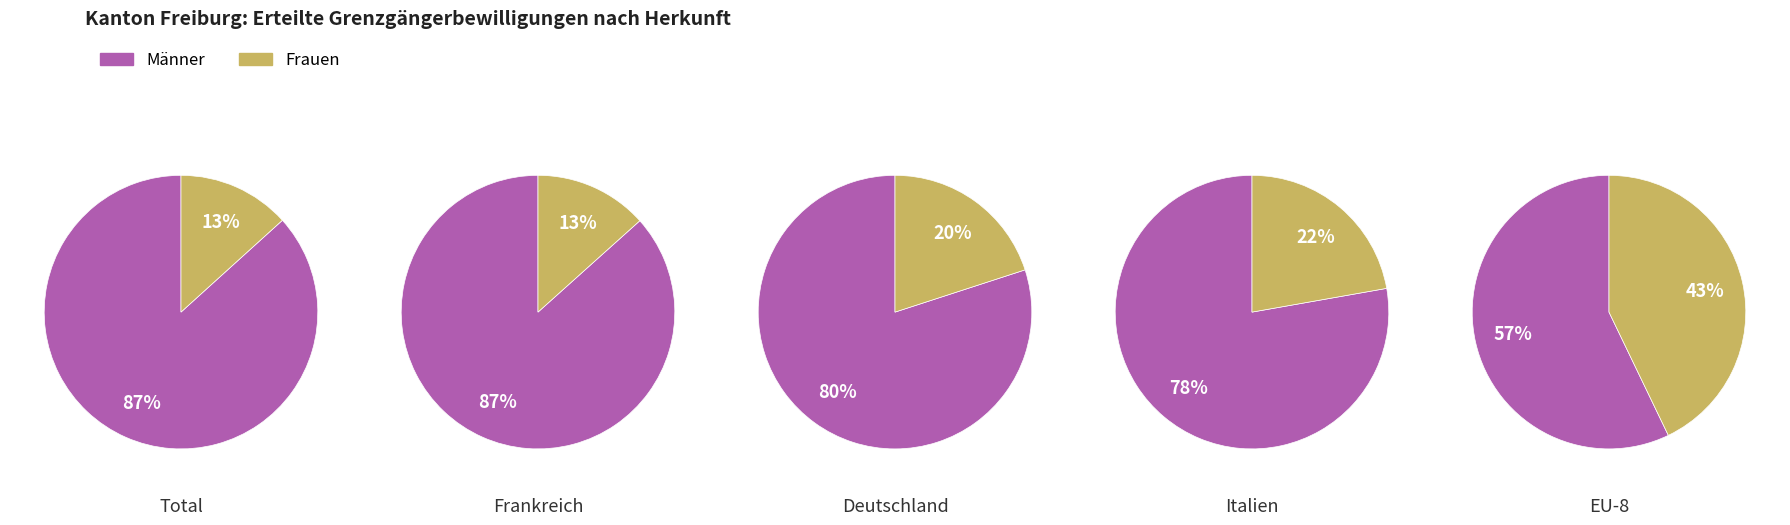

Does Deutschland account for over 50% of the chart?

No